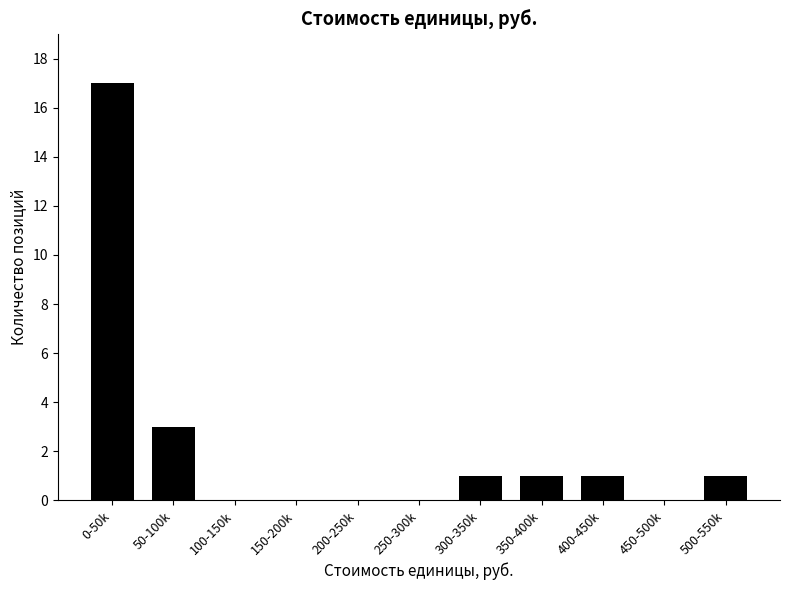

Reading left to right, transcribe all the data shown in this chart.

0-50k=17	50-100k=3	100-150k=0	150-200k=0	200-250k=0	250-300k=0	300-350k=1	350-400k=1	400-450k=1	450-500k=0	500-550k=1